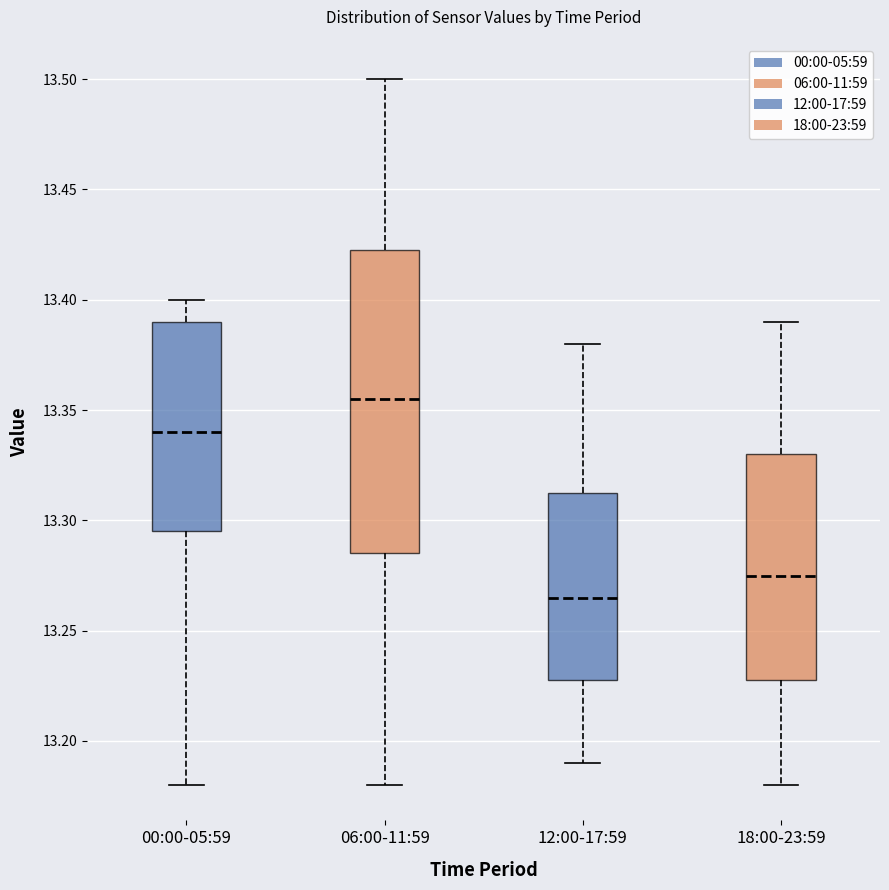

Reading left to right, transcribe this box plot: for each box, give where its median line is, the range the box spans, and where its two whiskers end, as read against the y-axis. The values are not printed on the chart, so give them approximately, as read against the axis.

00:00-05:59: median 13.340, box 13.295 to 13.390, whiskers 13.180 to 13.400
06:00-11:59: median 13.355, box 13.285 to 13.425, whiskers 13.180 to 13.500
12:00-17:59: median 13.265, box 13.230 to 13.315, whiskers 13.190 to 13.380
18:00-23:59: median 13.275, box 13.230 to 13.330, whiskers 13.180 to 13.390